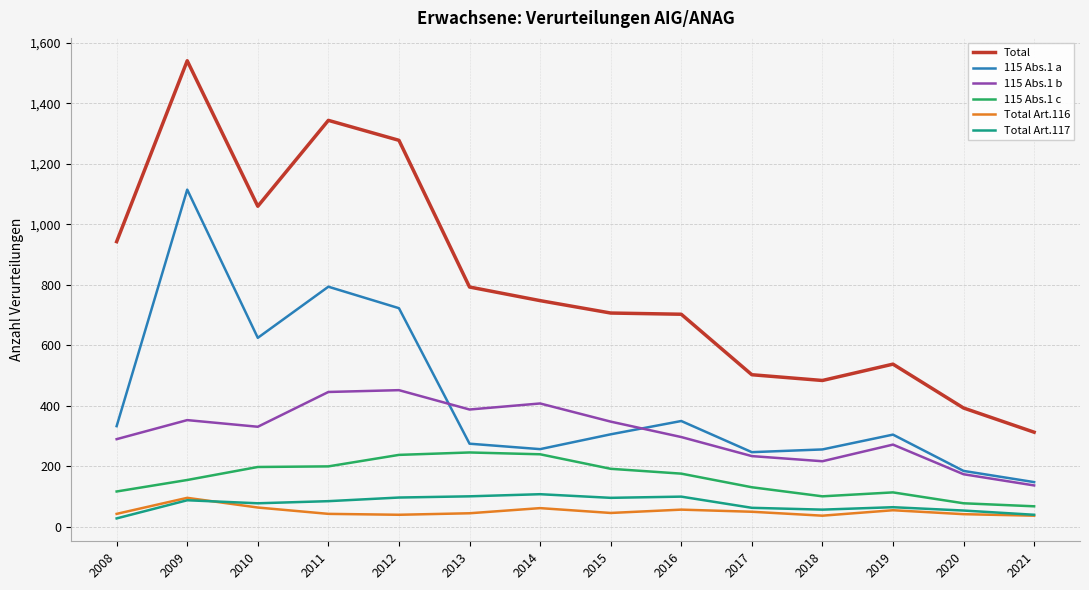

True or false: 115 Abs.1 b has a value of 244 at 2020.

False